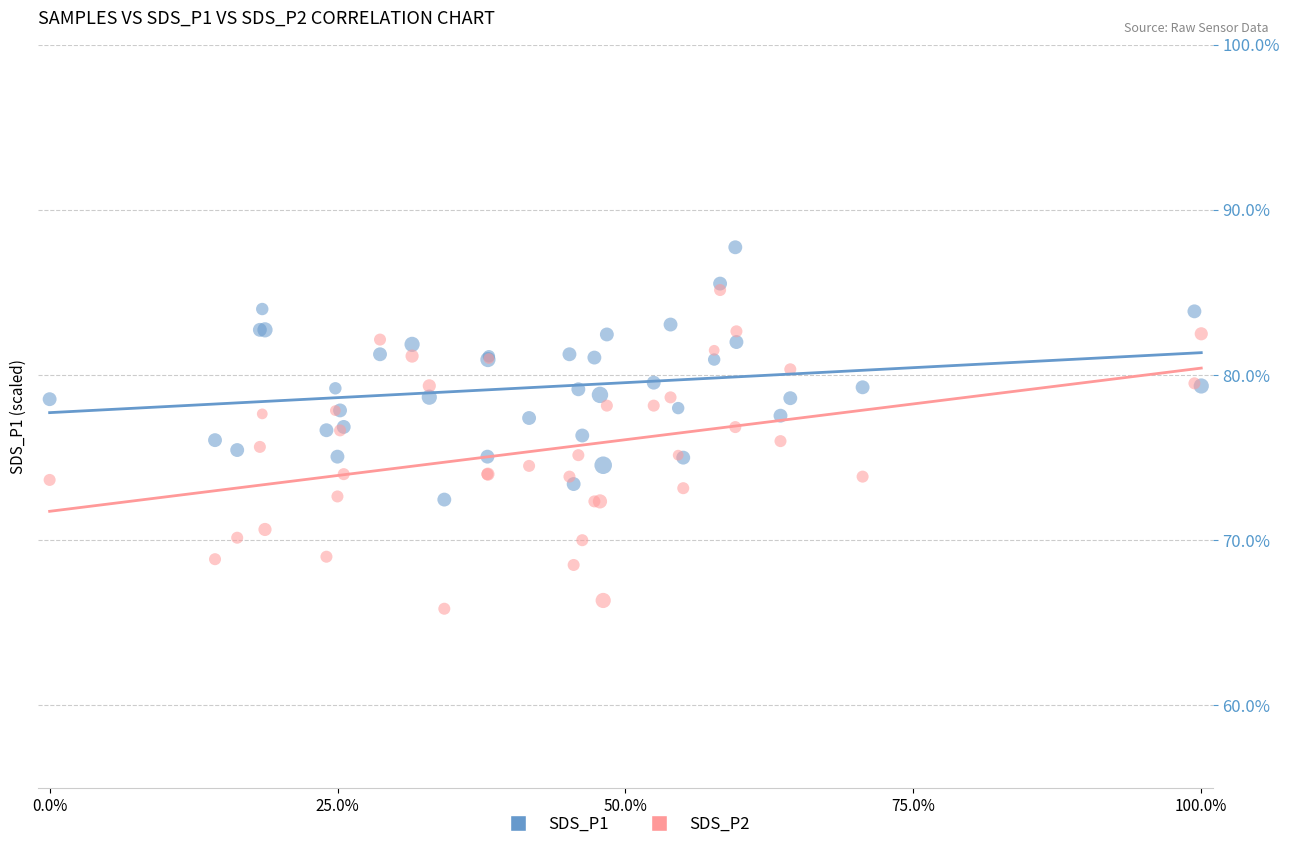

Which series contains the highest Y value?

SDS_P1